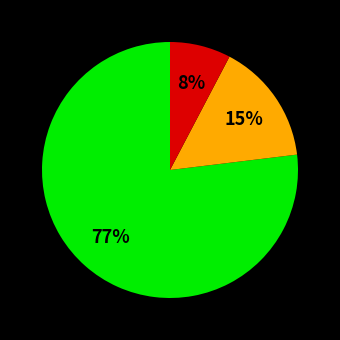

Does any single category account for the majority?

Yes